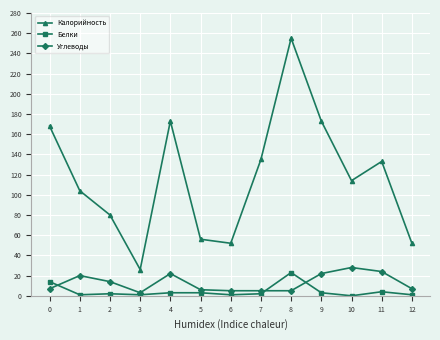

At which category is the sum across all series the highest?

8